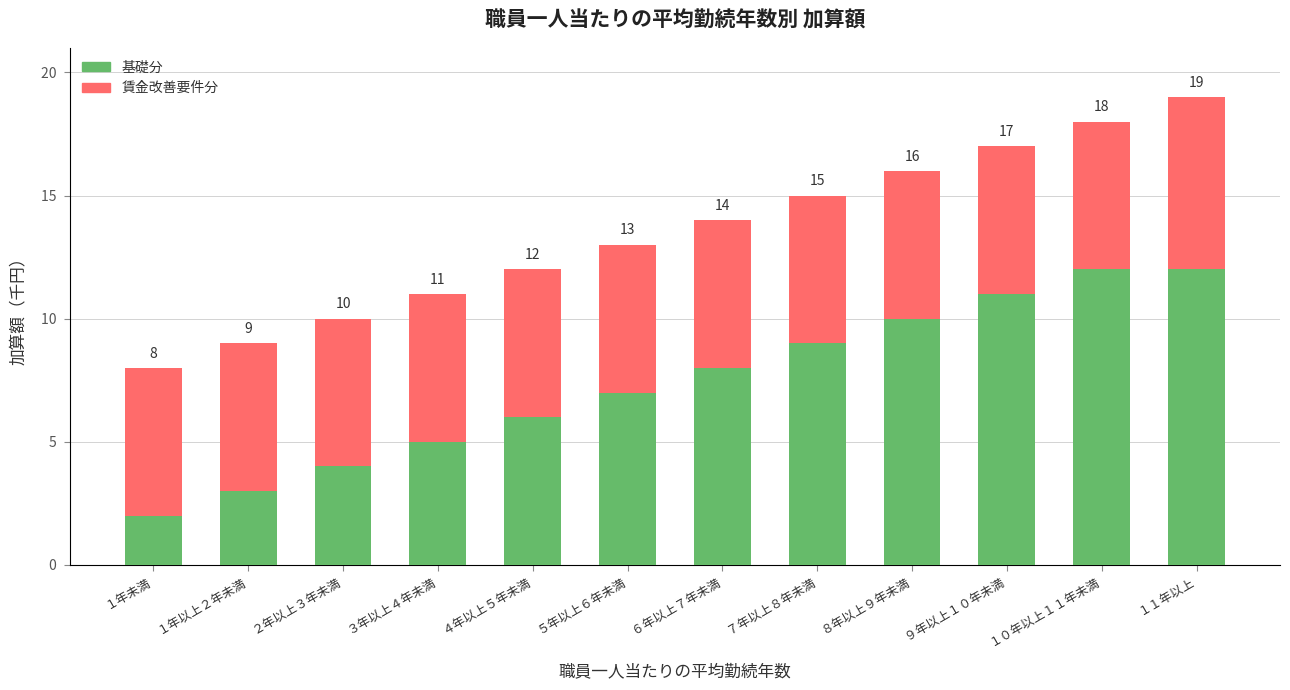

What position from the right is ４年以上５年未満?

8